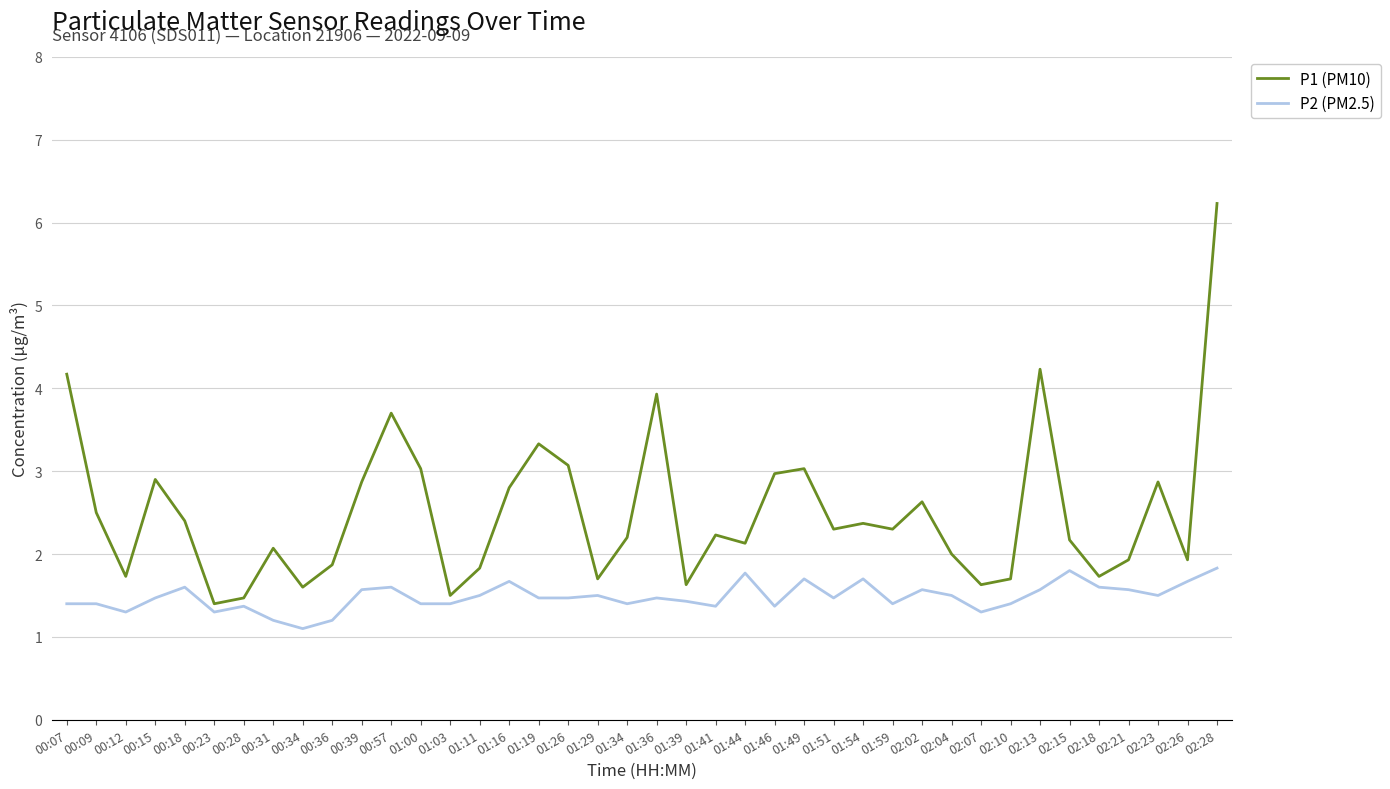

True or false: P1 (PM10) and P2 (PM2.5) intersect in this chart.

False